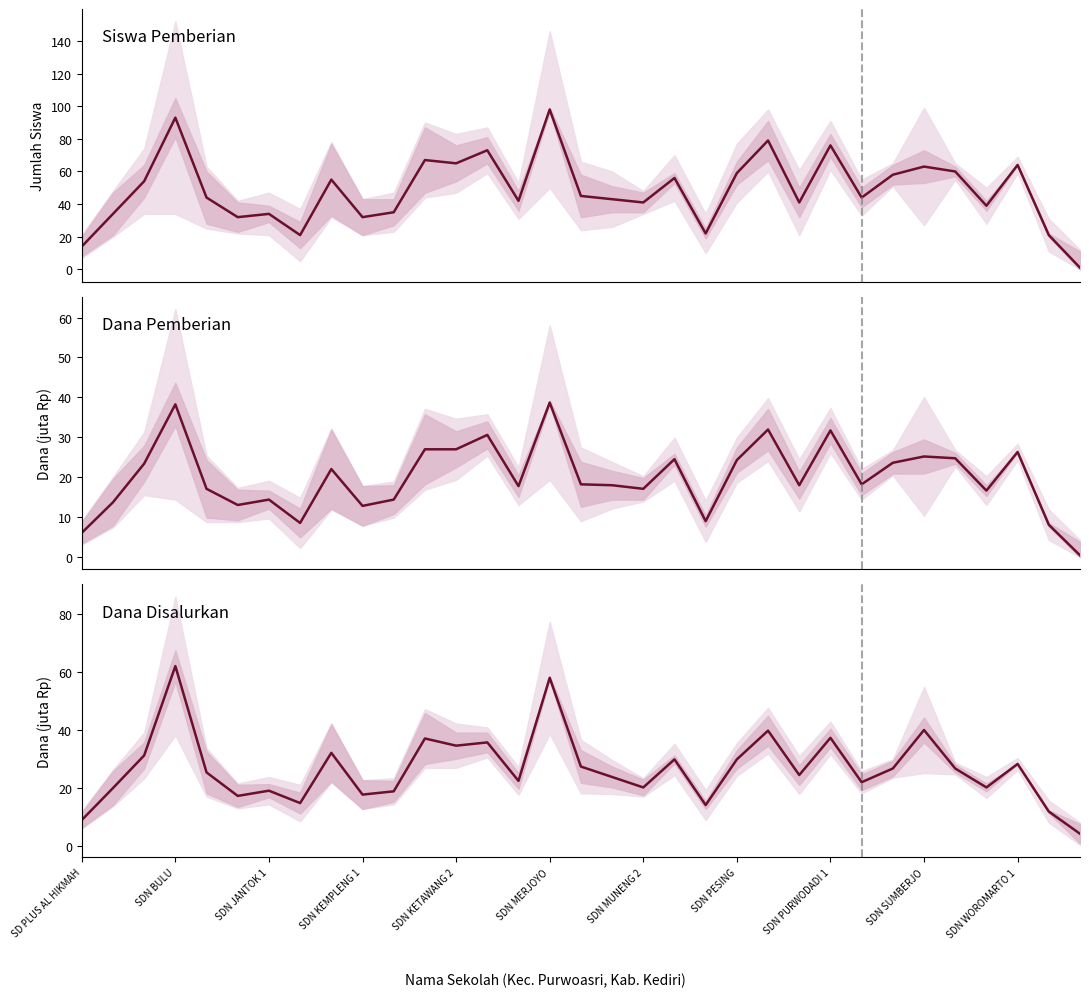

List the series in order of their overall mean, highest first.

Siswa Pemberian, Dana Disalurkan, Dana Pemberian